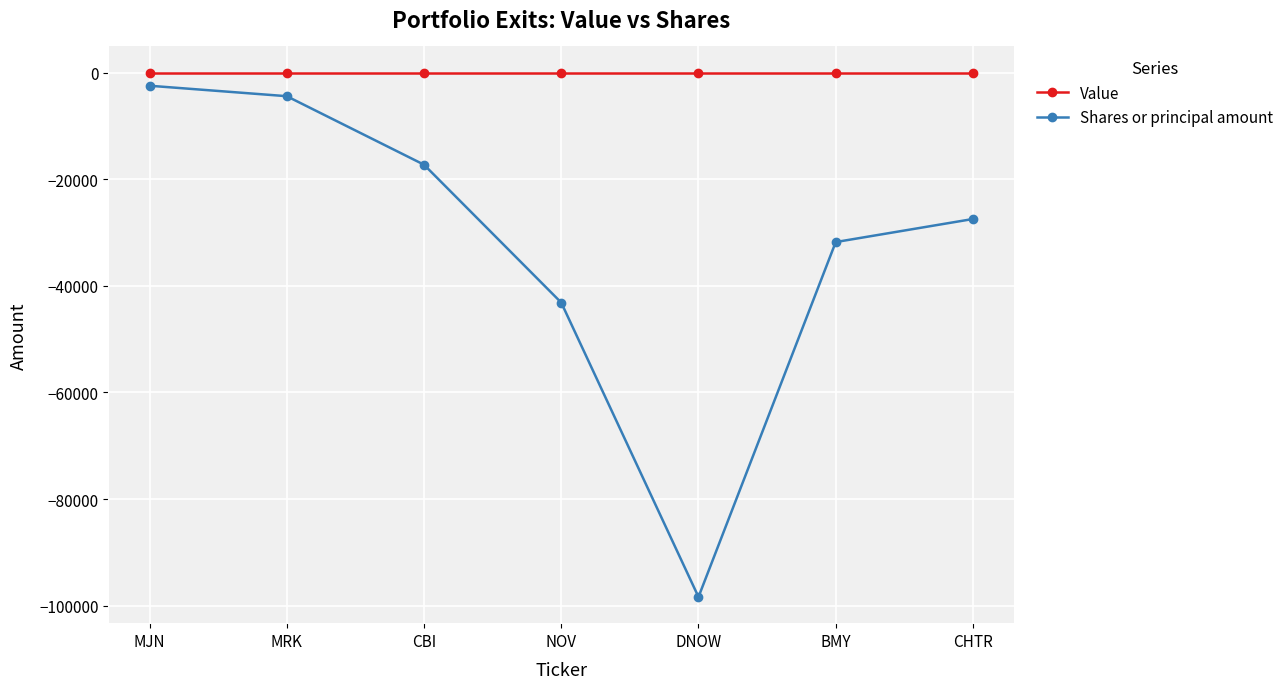

What is the total value across all series at NOV?

-43136